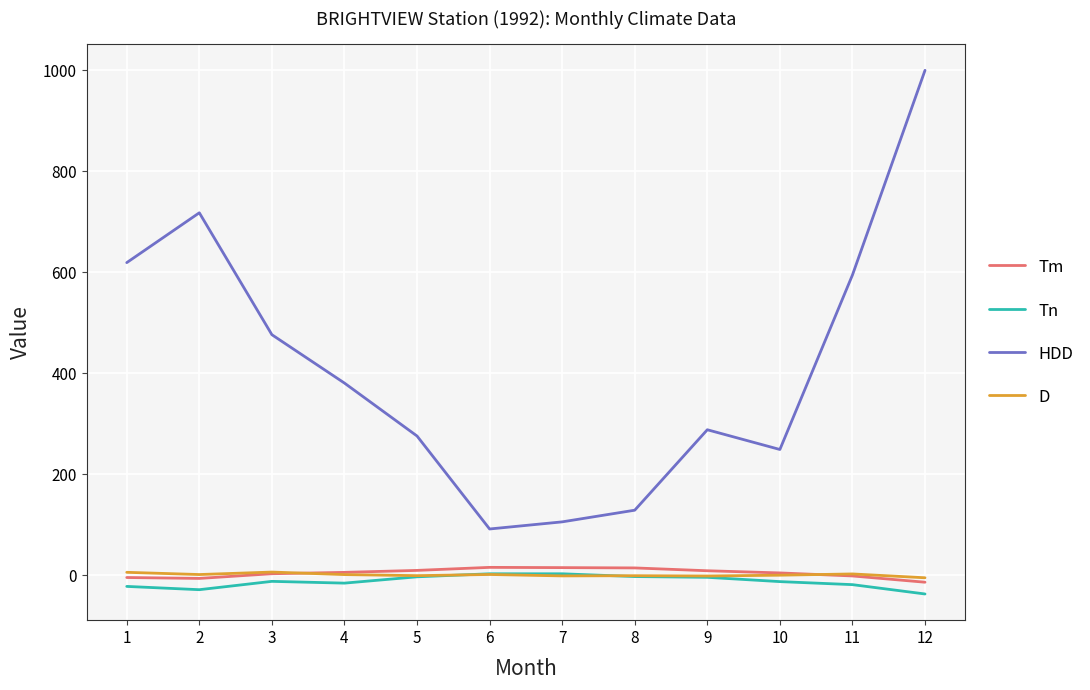

Between 3 and 7, which series saw the biggest shift?

HDD